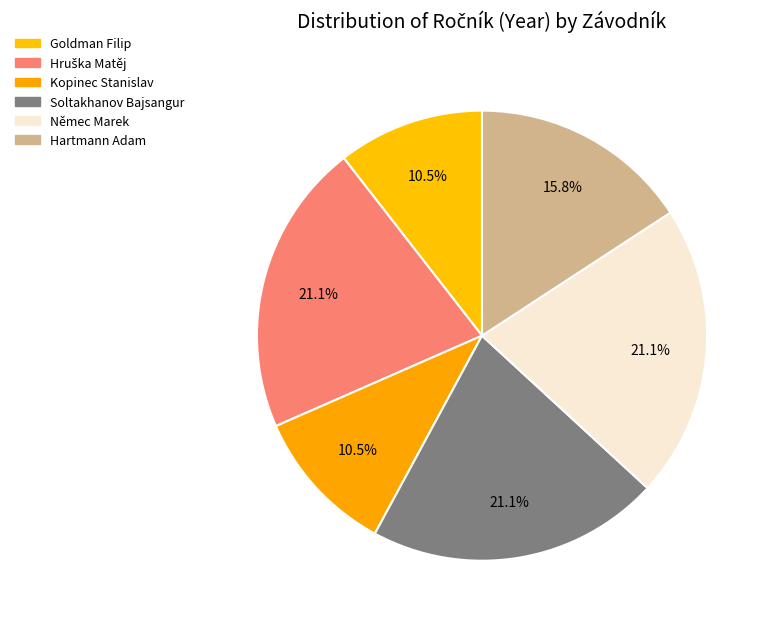

Which category has the biggest portion of the pie?

Hruška Matěj